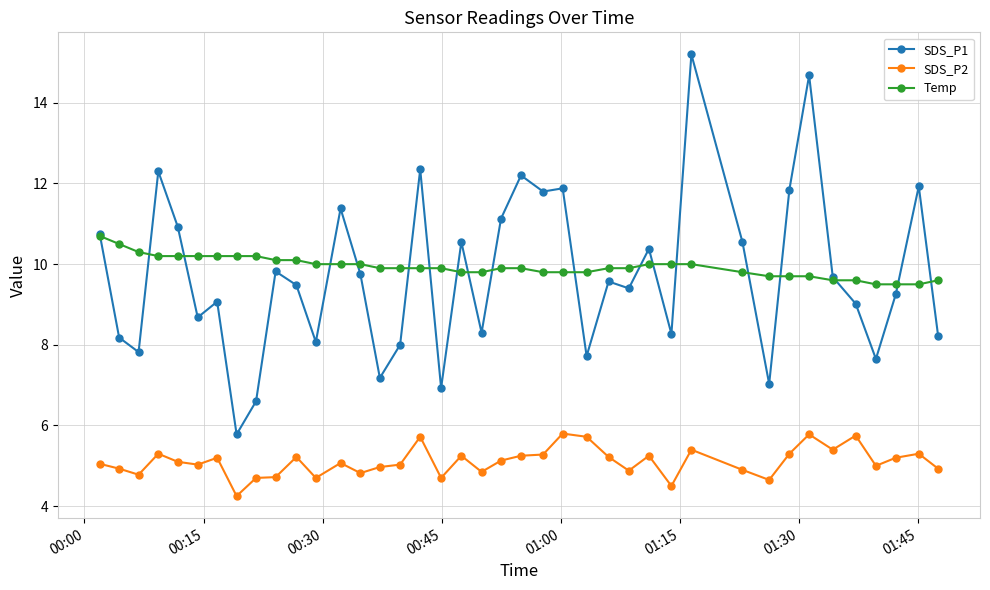

Is this an area chart (filled region under the line)?

No